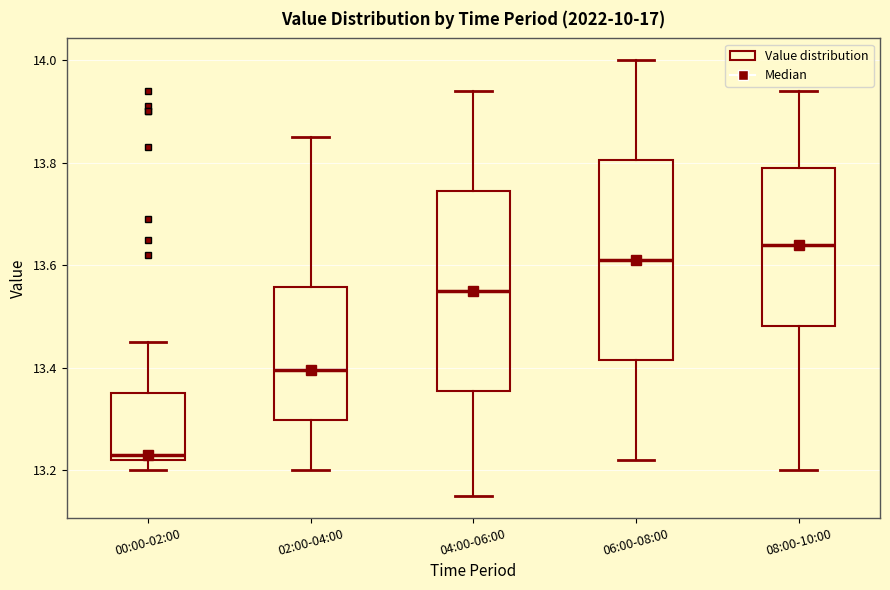

Reading left to right, transcribe this box plot: for each box, give where its median line is, the range the box spans, and where its two whiskers end, as read against the y-axis. The values are not printed on the chart, so give them approximately, as read against the axis.

00:00-02:00: median 13.24, box 13.22 to 13.36, whiskers 13.20 to 13.46
02:00-04:00: median 13.40, box 13.30 to 13.56, whiskers 13.20 to 13.86
04:00-06:00: median 13.56, box 13.36 to 13.74, whiskers 13.16 to 13.94
06:00-08:00: median 13.62, box 13.42 to 13.80, whiskers 13.22 to 14.00
08:00-10:00: median 13.64, box 13.48 to 13.80, whiskers 13.20 to 13.94